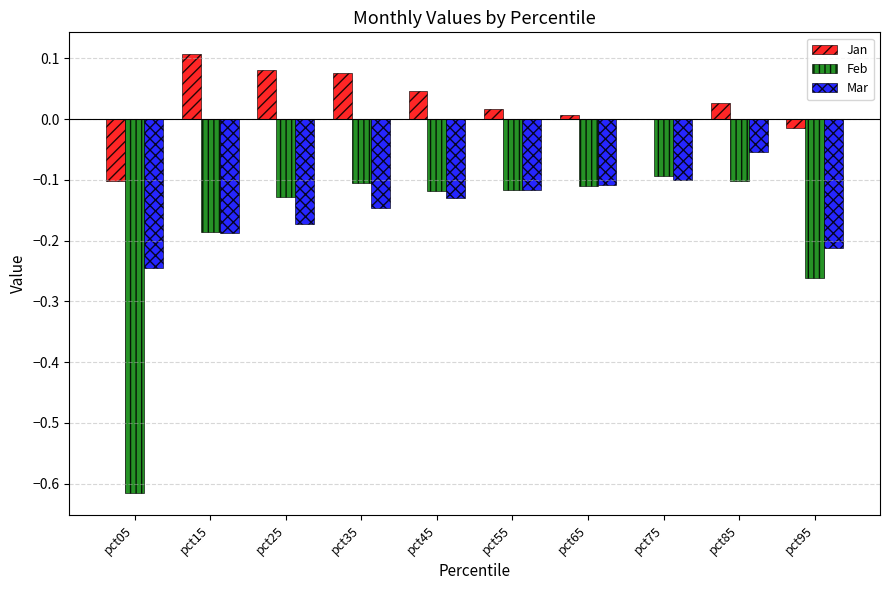

Is it true that Feb equals -0.1 at pct25?

True